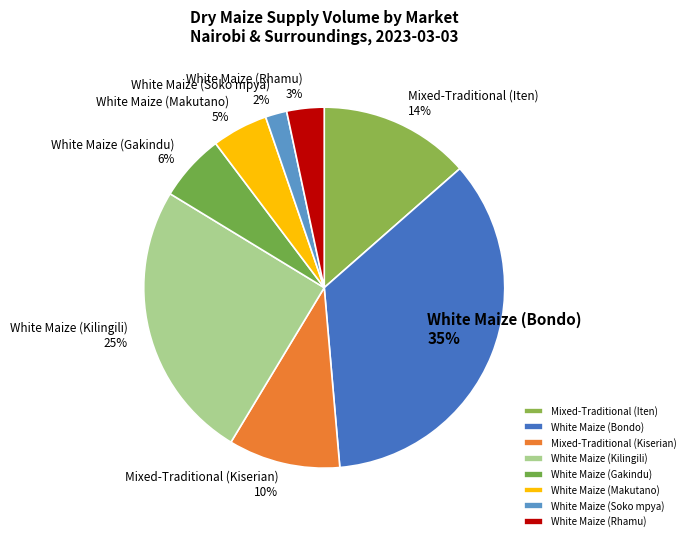

Is there a majority slice in this chart?

No